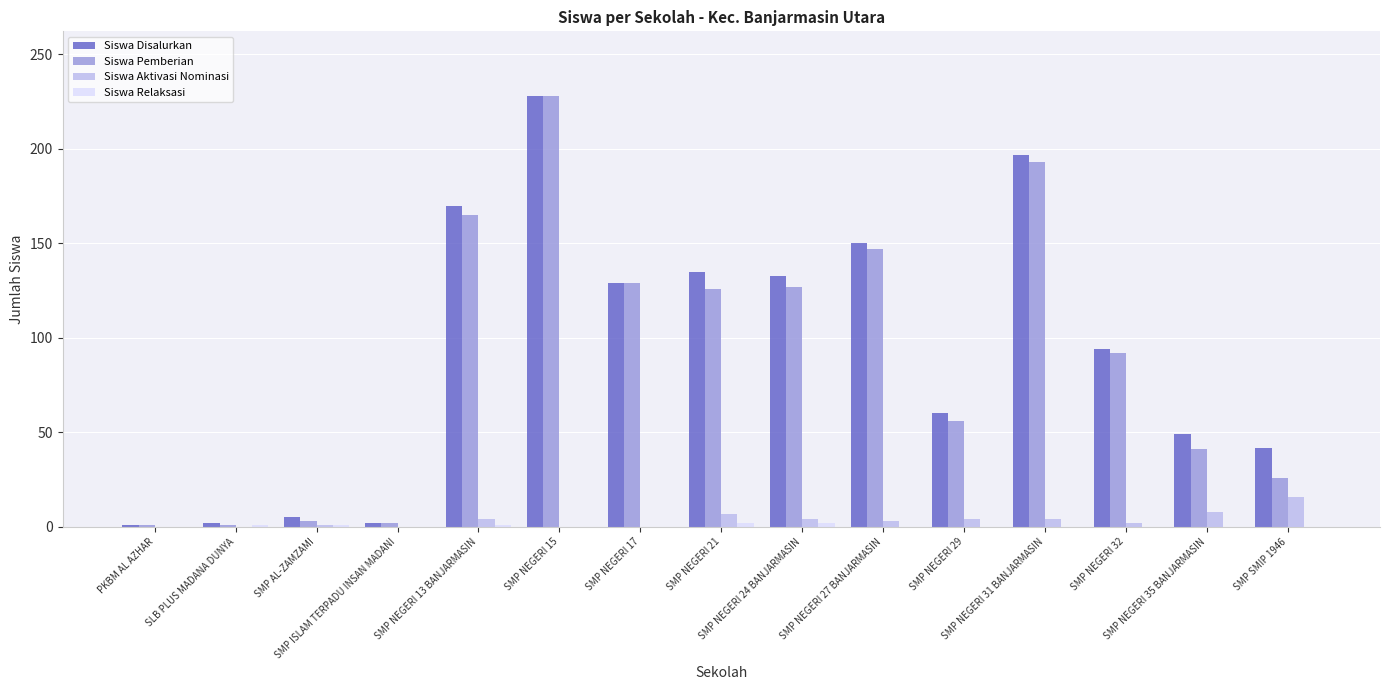

What is the maximum value for Siswa Aktivasi Nominasi?

16